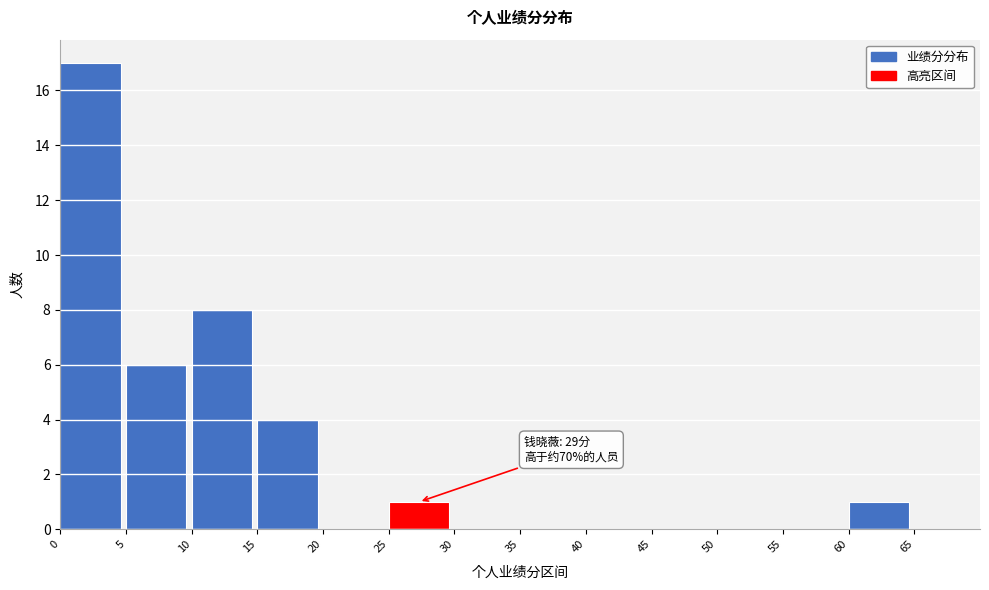

Over which range of the x-axis is the bar tallest?

0 to 5